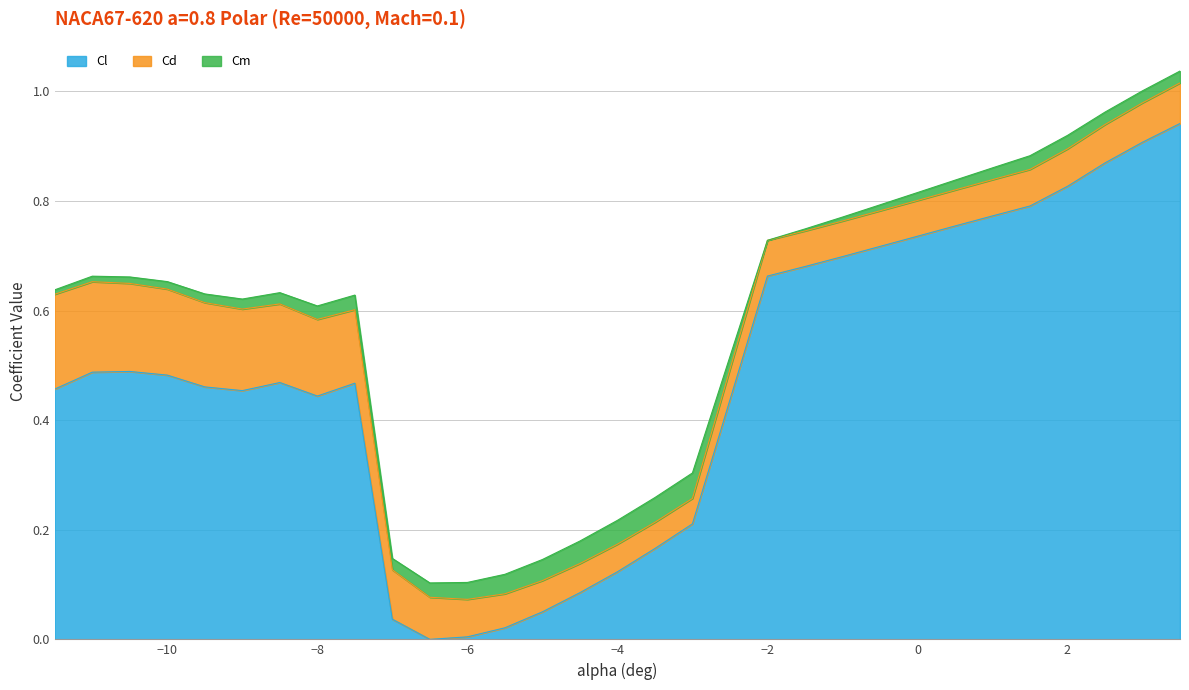

What are all the series names shown in the legend?

Cl, Cd, Cm